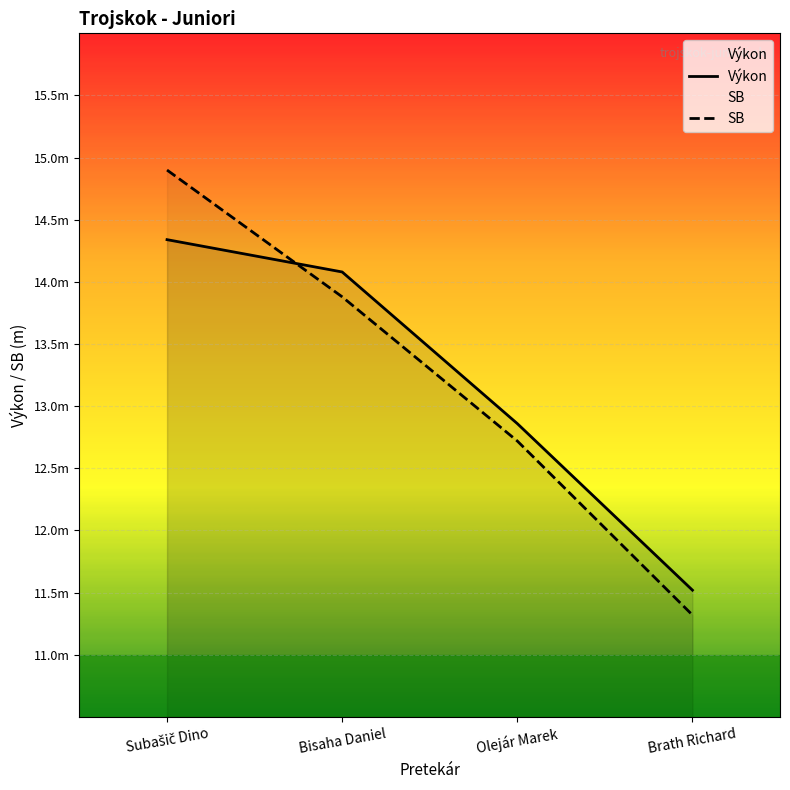

What is the average value of the SB series?

13.2